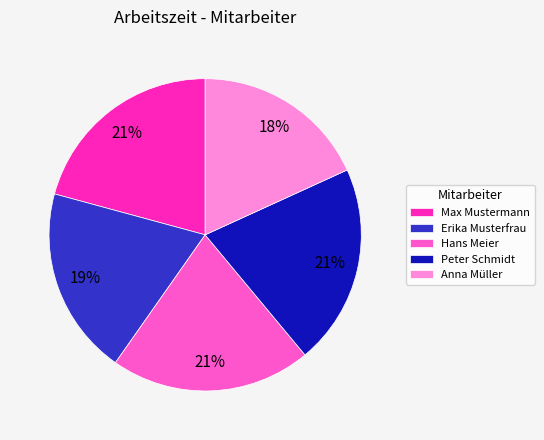

What is the ratio of the value at Erika Musterfrau to the value at Hans Meier?

0.9